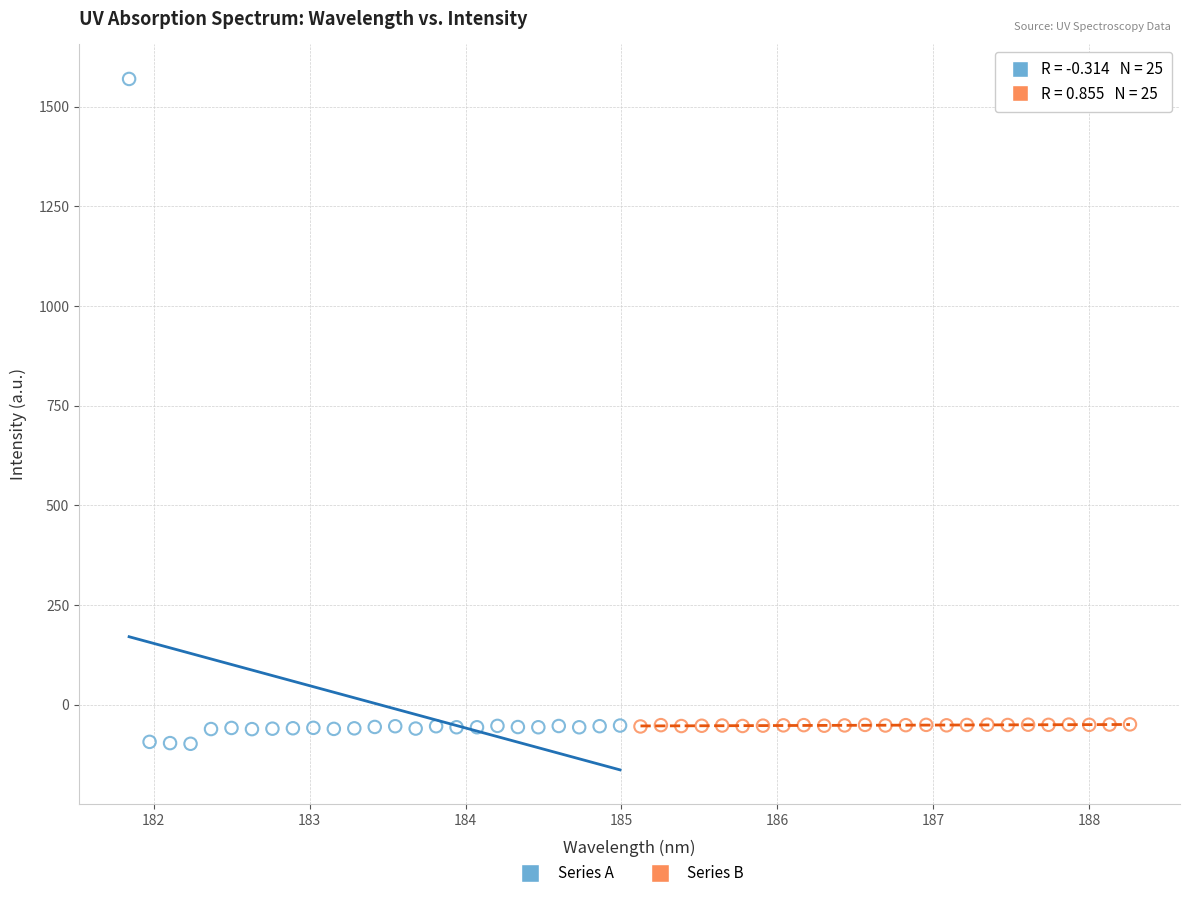

Which series has the widest spread of Y values?

Series A